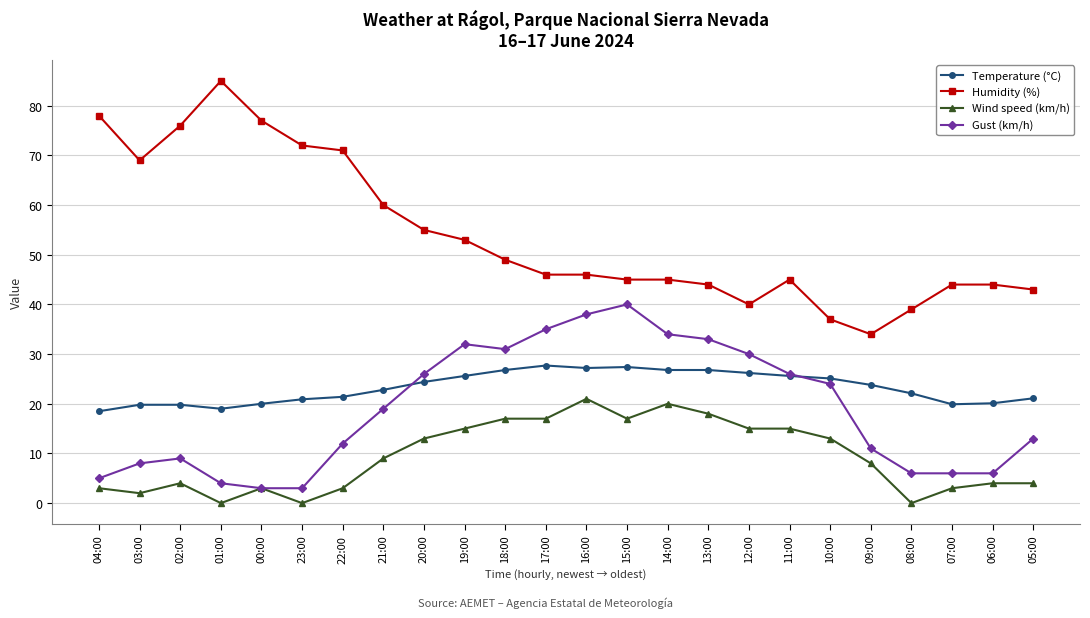

Rank the series by their maximum value, from lowest to highest.

Wind speed (km/h), Temperature (°C), Gust (km/h), Humidity (%)